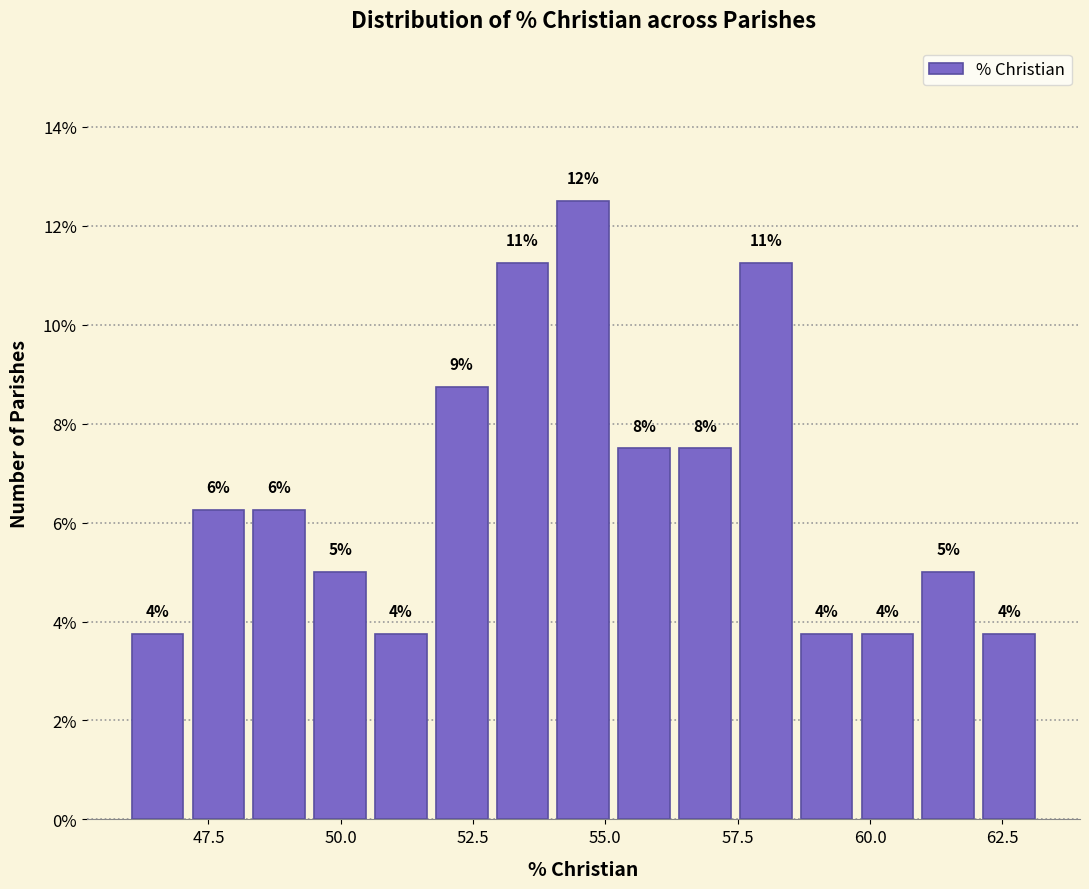

Around what value on the x-axis is the tallest bar? Give the approximate position of its centre, as read against the axis.

54.5